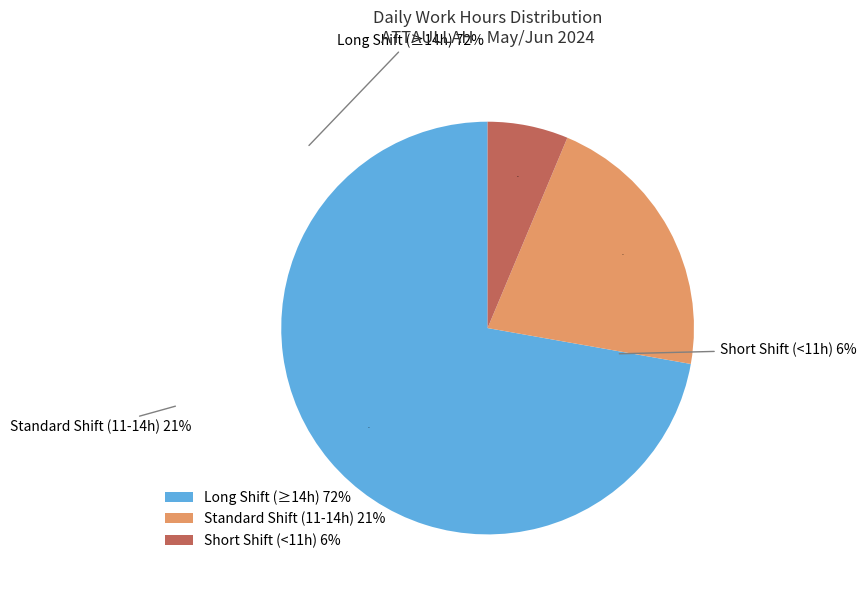

Is it true that Long Shift (≥14h) 72% is 72% of the pie?

True